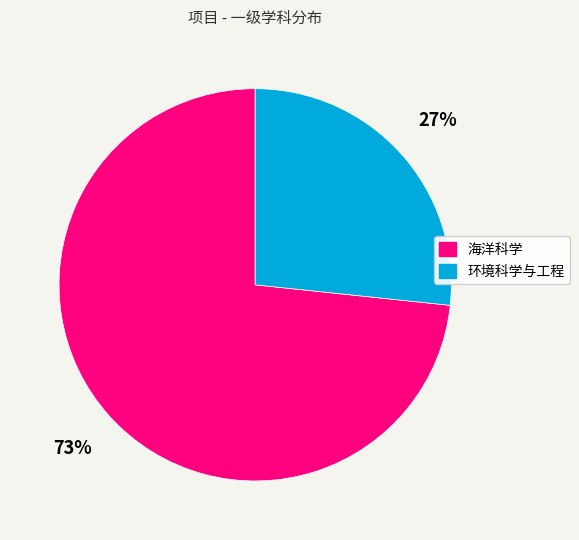

What is the largest slice in the pie chart?

海洋科学